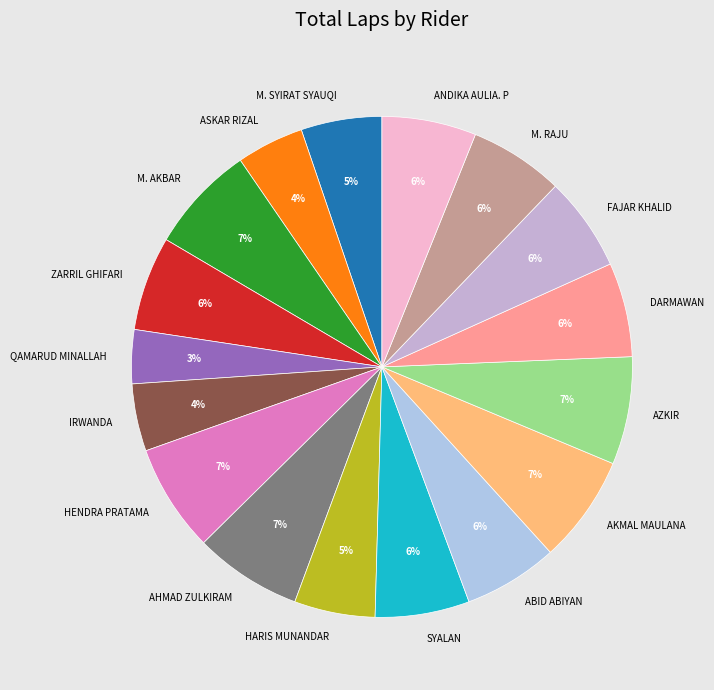

Does AHMAD ZULKIRAM account for over 50% of the chart?

No